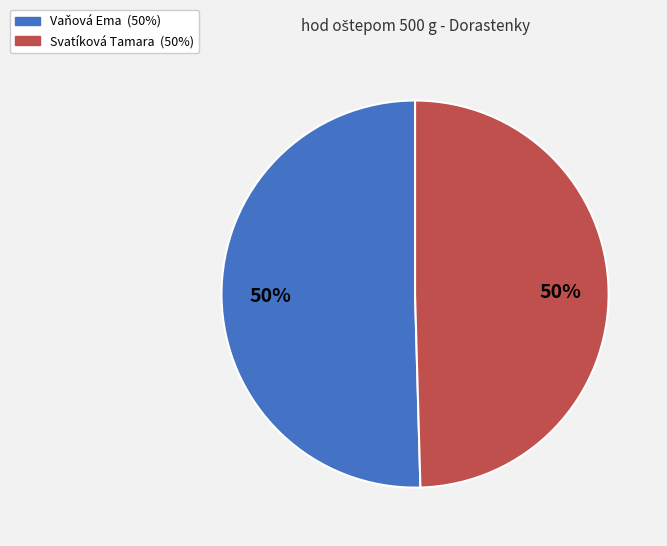

What percentage is the Vaňová Ema slice, to the nearest percent?

50%